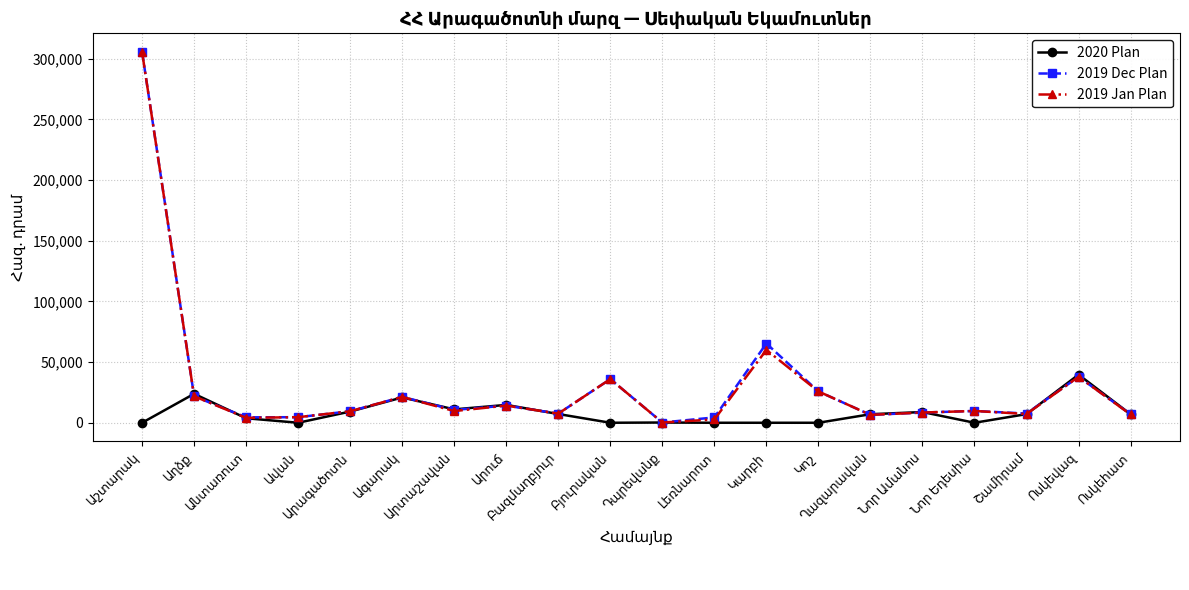

What is the value of the 2020 Plan point at the 7th from the left?

11040.5